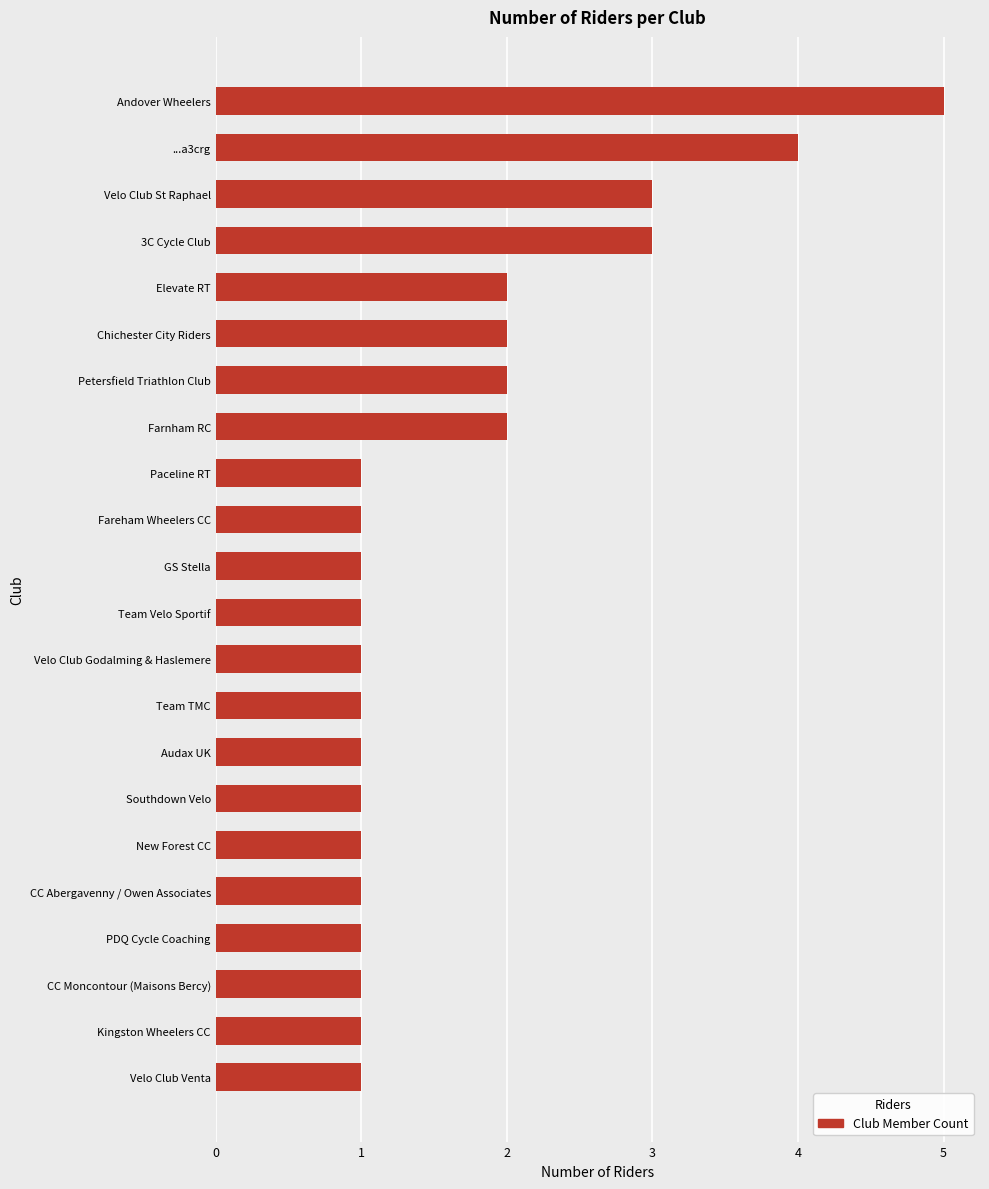

Does the chart contain any negative values?

No